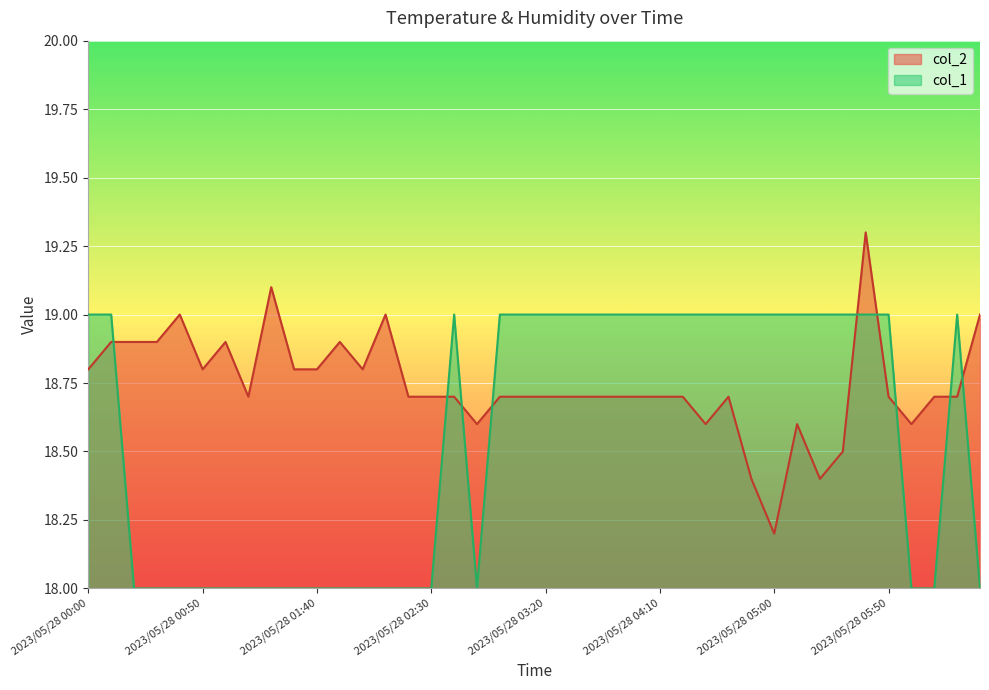

What is the label of the 20th point from the left?

2023/05/28 03:10